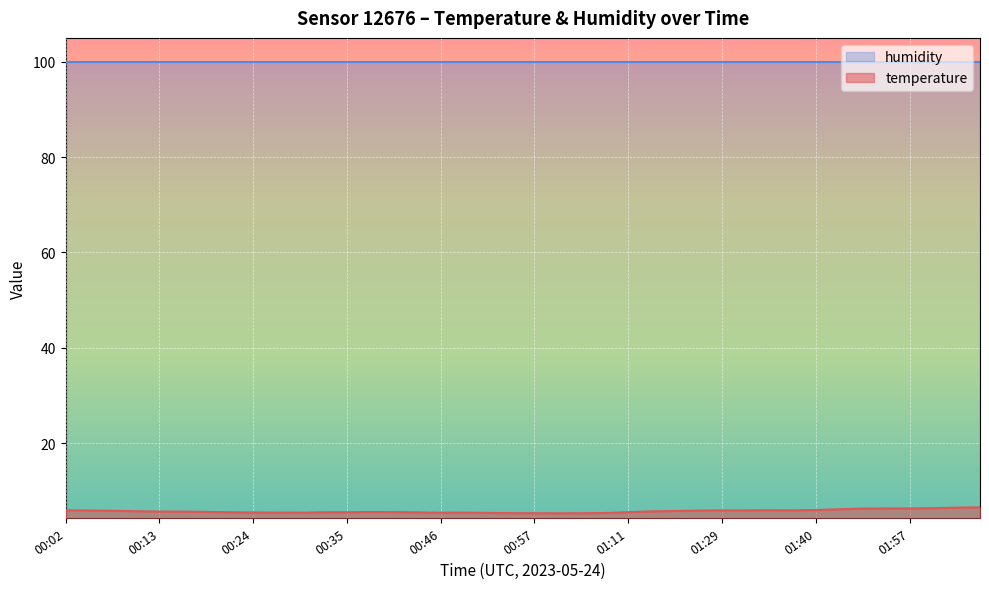

Approximately how many times larger is the value at 00:54 compared to 00:35?

1.0